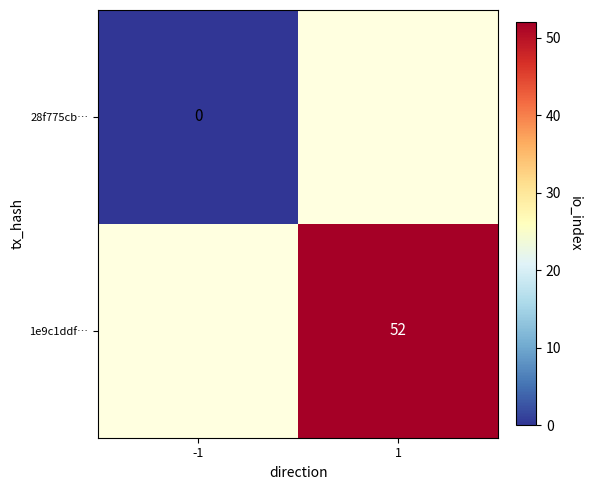

True or false: 1e9c1ddf… has a value of 28.3 at 1.

False